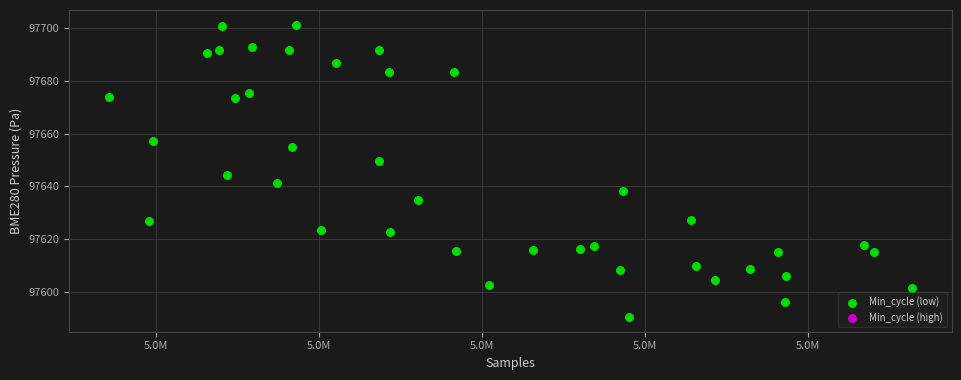

What is the range of X values (max minus min)?

24585.0